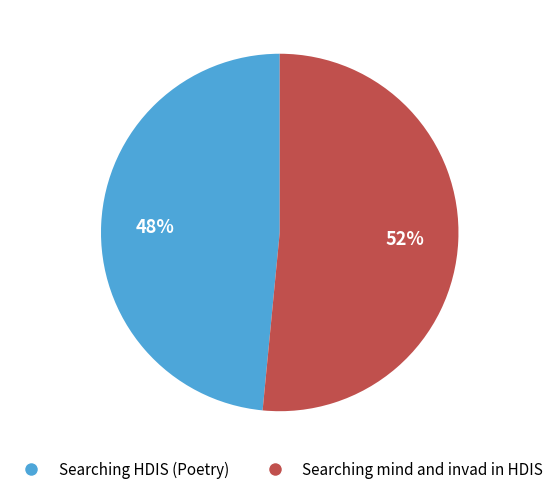

Between Searching HDIS (Poetry) and Searching mind and invad in HDIS, which is larger?

Searching mind and invad in HDIS